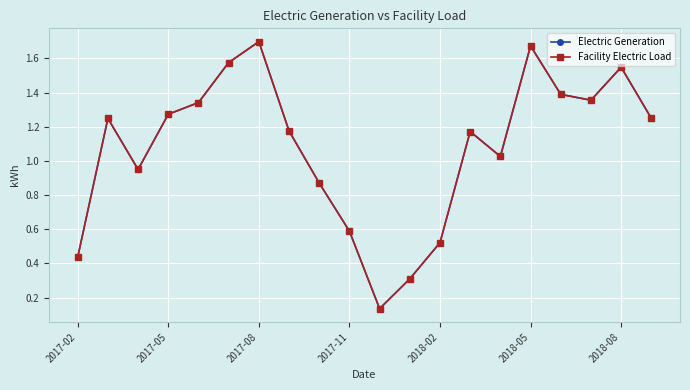

Reading right to left, what are all the values shown in this chart?

Electric Generation: 1.2	1.5	1.4	1.4	1.7	1.0	1.2	0.5	0.3	0.1	0.6	0.9	1.2	1.7	1.6	1.3	1.3	1.0	1.2	0.4
Facility Electric Load: 1.2	1.5	1.4	1.4	1.7	1.0	1.2	0.5	0.3	0.1	0.6	0.9	1.2	1.7	1.6	1.3	1.3	1.0	1.2	0.4